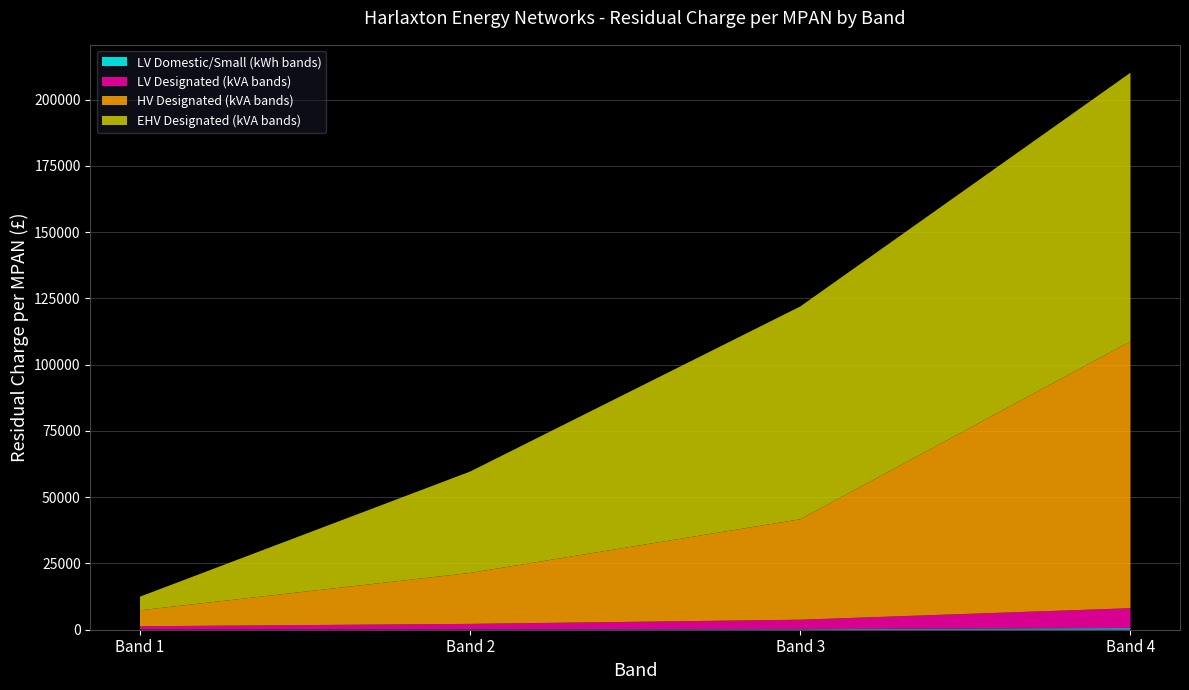

Reading left to right, transcribe all the data shown in this chart.

LV Domestic/Small (kWh bands): Band 1=44.6	Band 2=99.5	Band 3=207.0	Band 4=584.8
LV Designated (kVA bands): Band 1=1264.9	Band 2=2110.0	Band 3=3573.5	Band 4=7544.1
HV Designated (kVA bands): Band 1=6022.7	Band 2=19216.2	Band 3=37905.2	Band 4=100669.1
EHV Designated (kVA bands): Band 1=5147.4	Band 2=38268.7	Band 3=80308.8	Band 4=101405.5